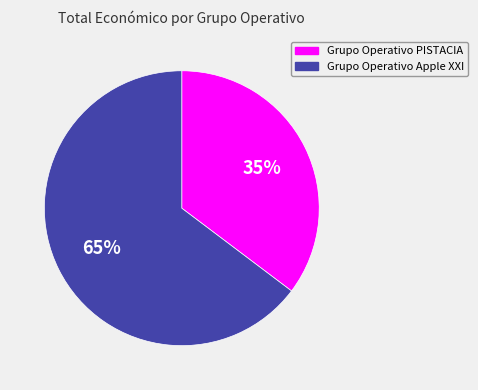

Count the number of slices in the pie.

2